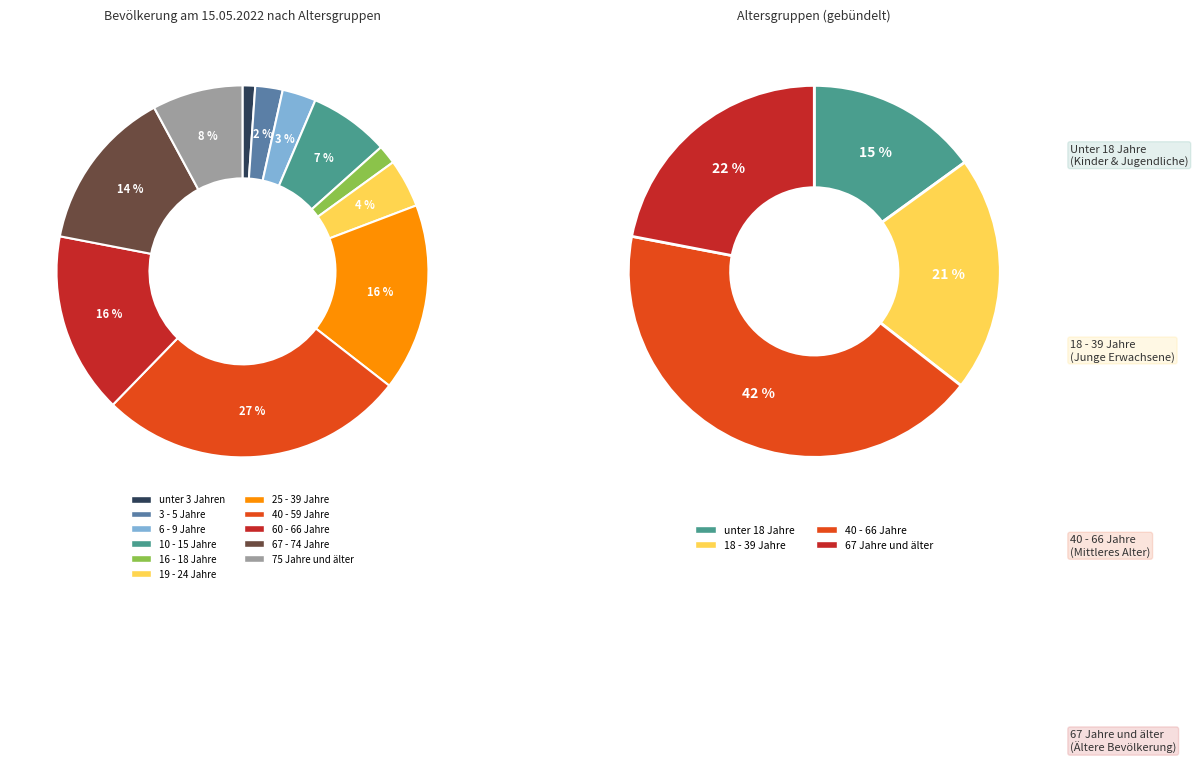

Combined, what portion of the pie is 16 - 18 Jahre and 19 - 24 Jahre?

5.9%